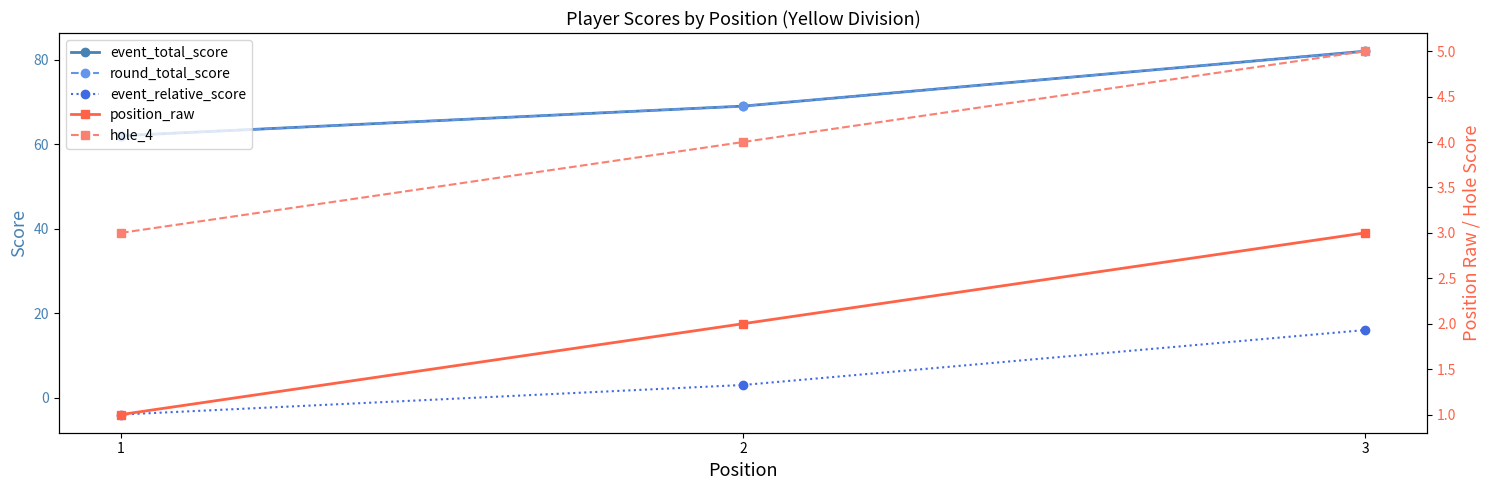

The round_total_score series shows 52 at 3. True or false?

False